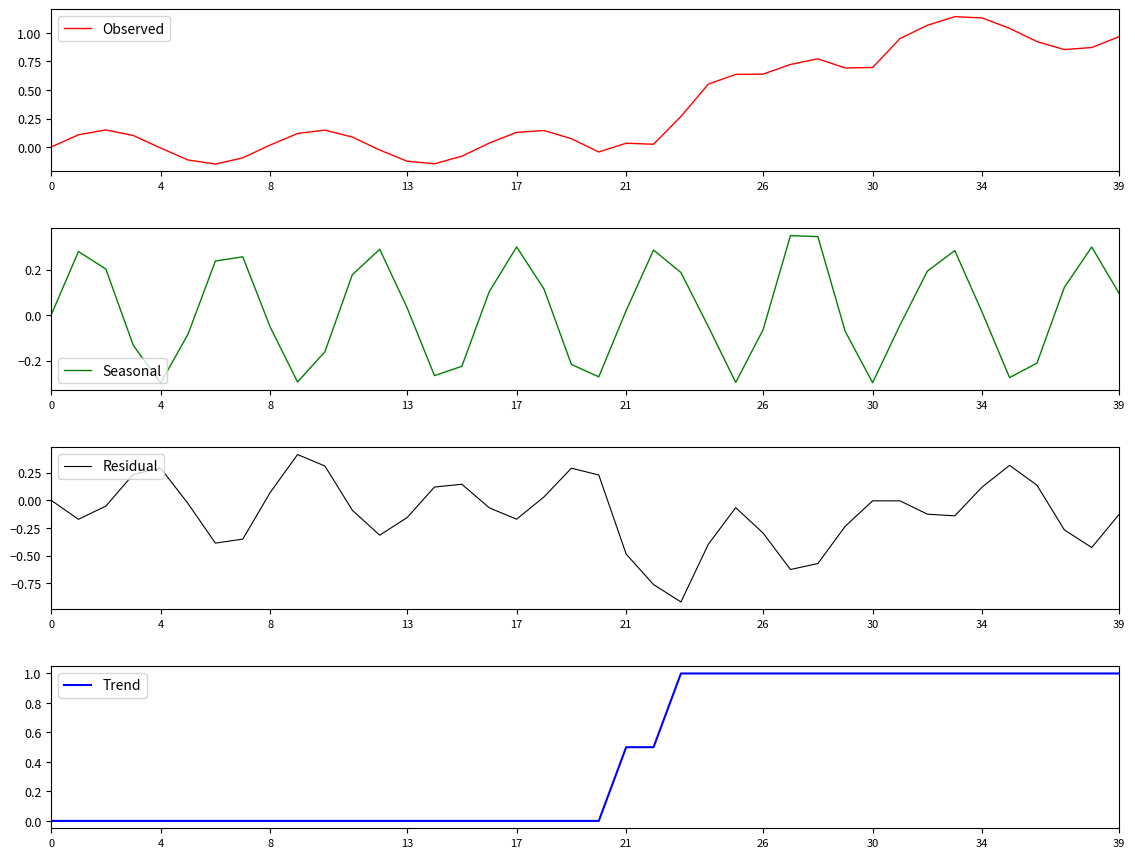

What is the difference between the second highest and minimum values in the Seasonal series?

0.6